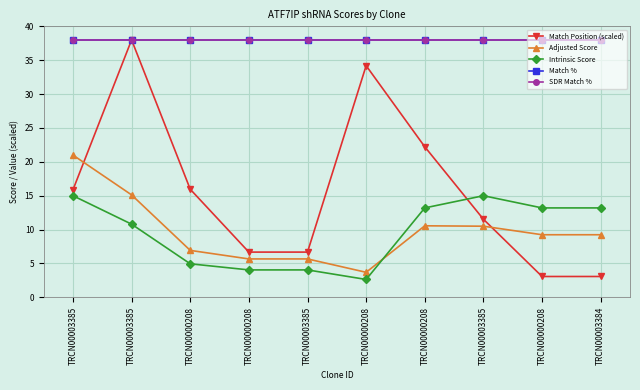

What is the label of the 7th point from the left?

TRCN00000208